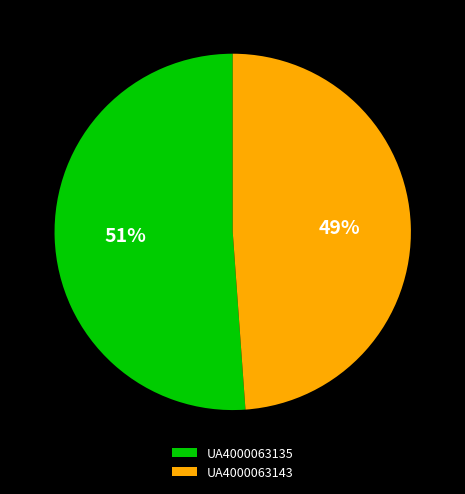

To the nearest percent, what is the difference between the UA4000063143 and UA4000063135 slice percentages?

2%